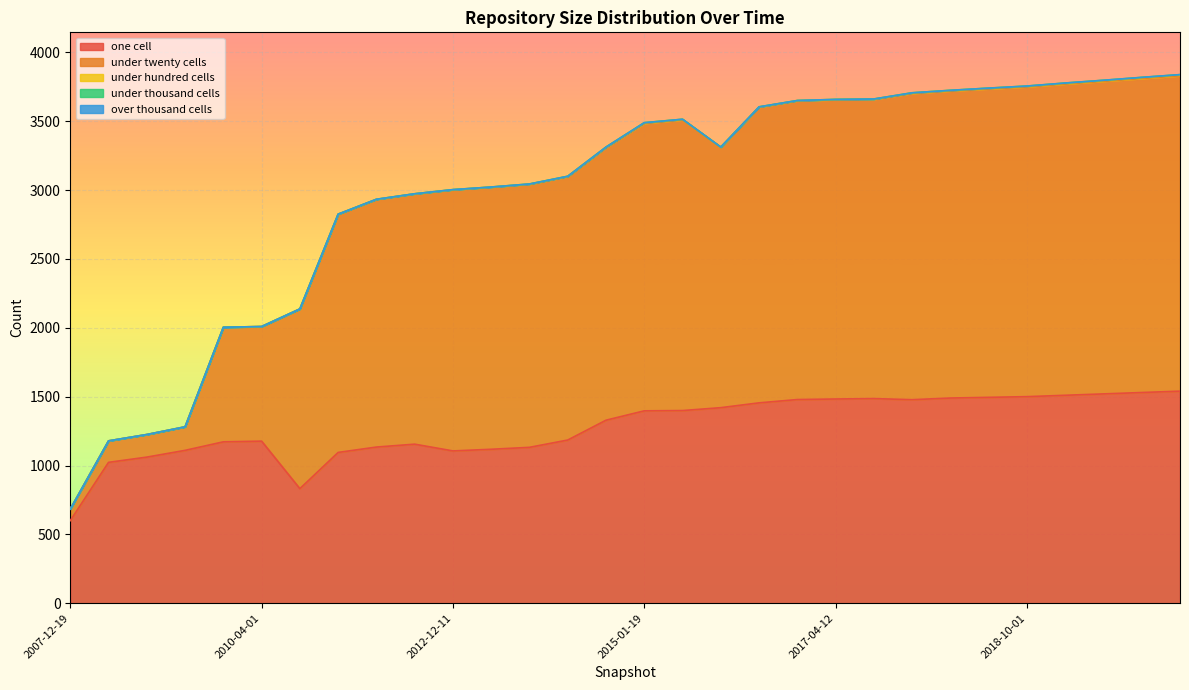

At which category is the sum across all series the highest?

2019-10-01